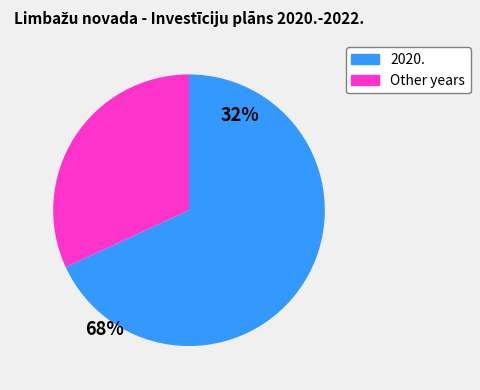

Is there any slice that represents more than half of the pie?

Yes